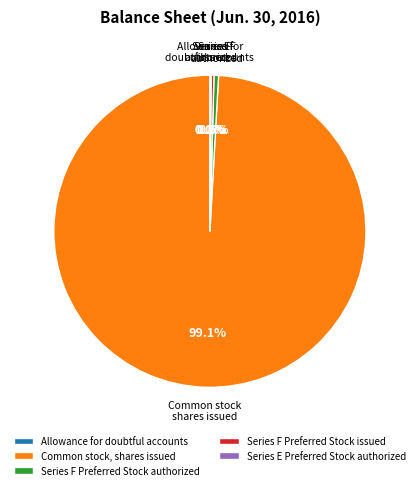

Between Common stock, shares issued and Series F Preferred Stock authorized, which is larger?

Common stock, shares issued